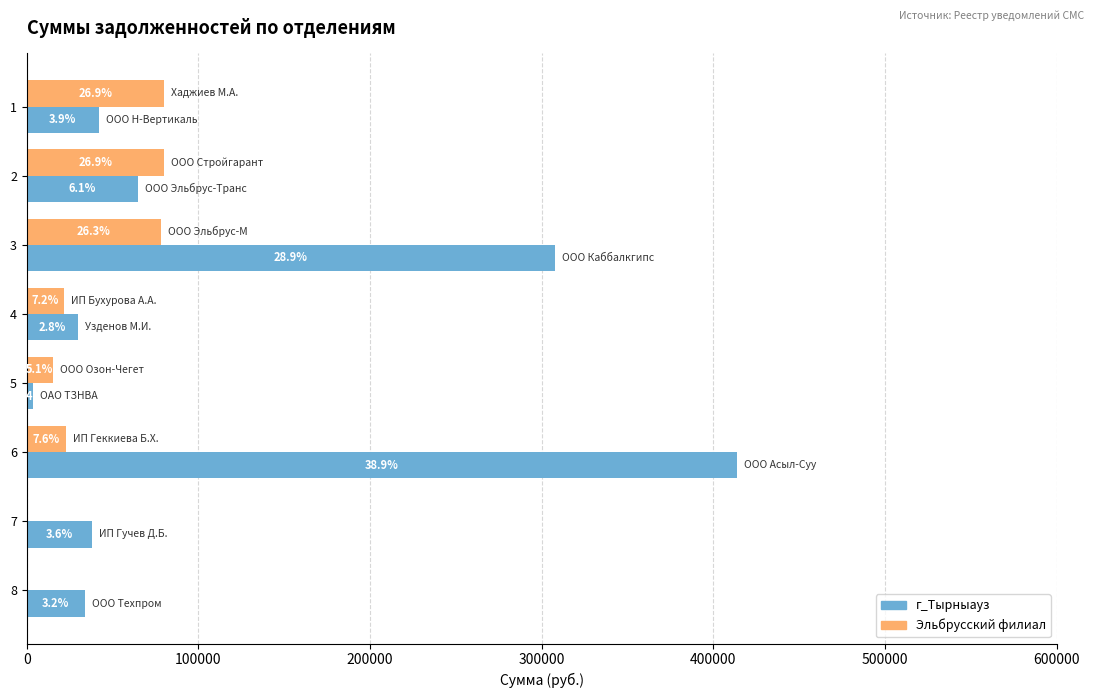

What are all the series names shown in the legend?

г_Тырныауз, Эльбрусский филиал